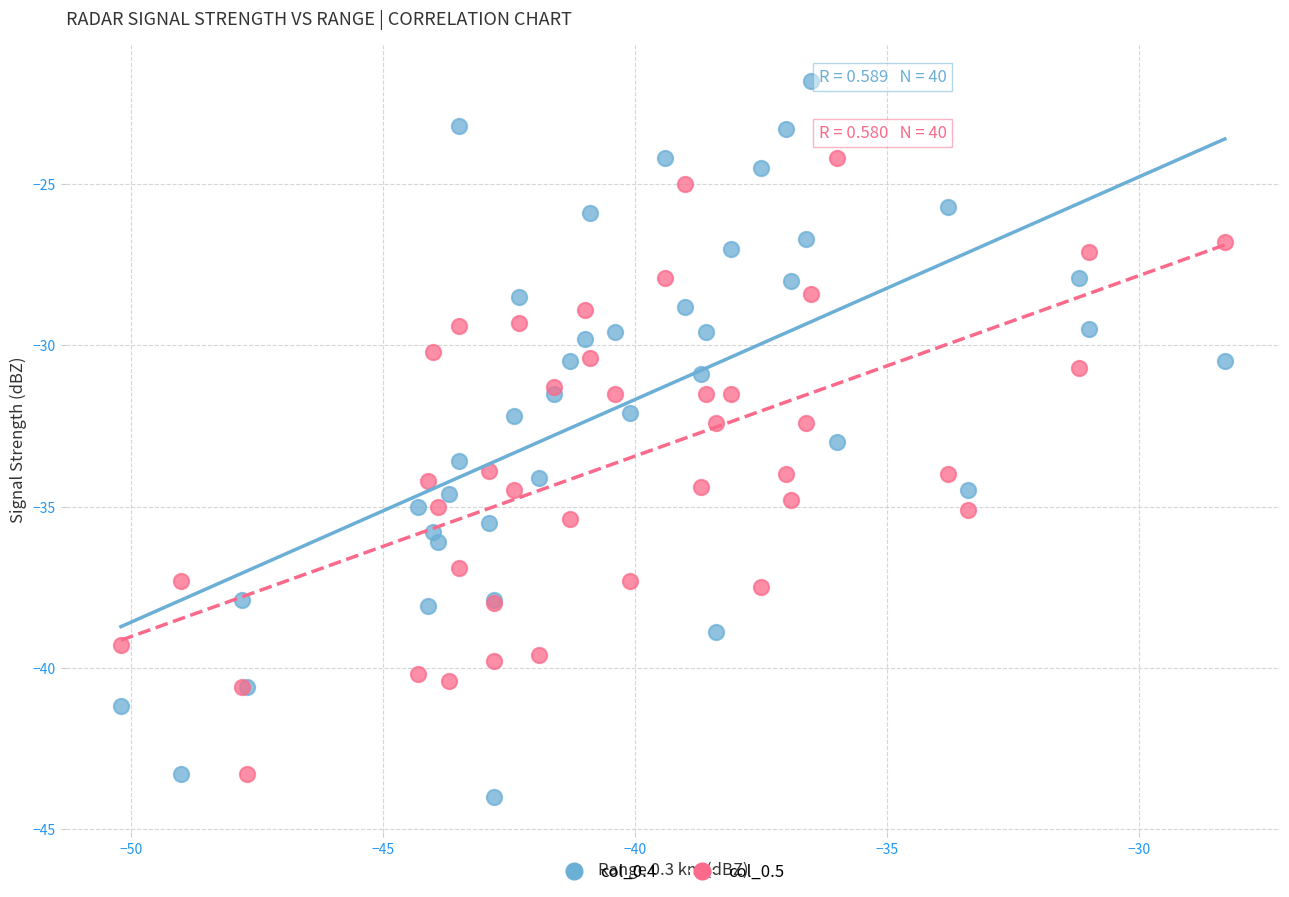

Which series has the widest spread of Y values?

col_0.4